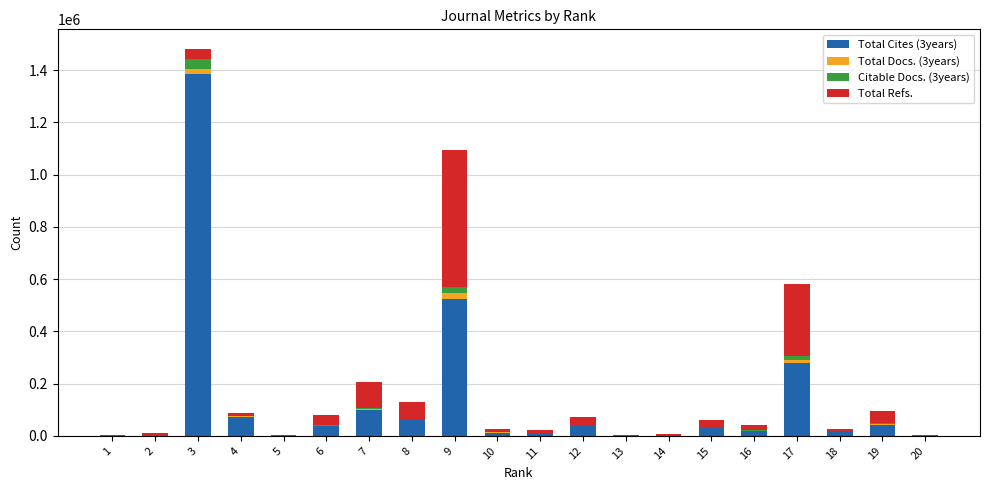

Does the chart contain stacked bars?

Yes